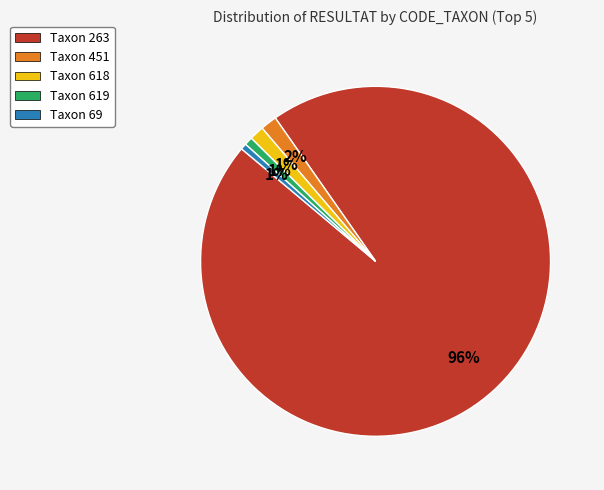

Approximately how many times larger is the value at Taxon 619 compared to Taxon 451?

0.5